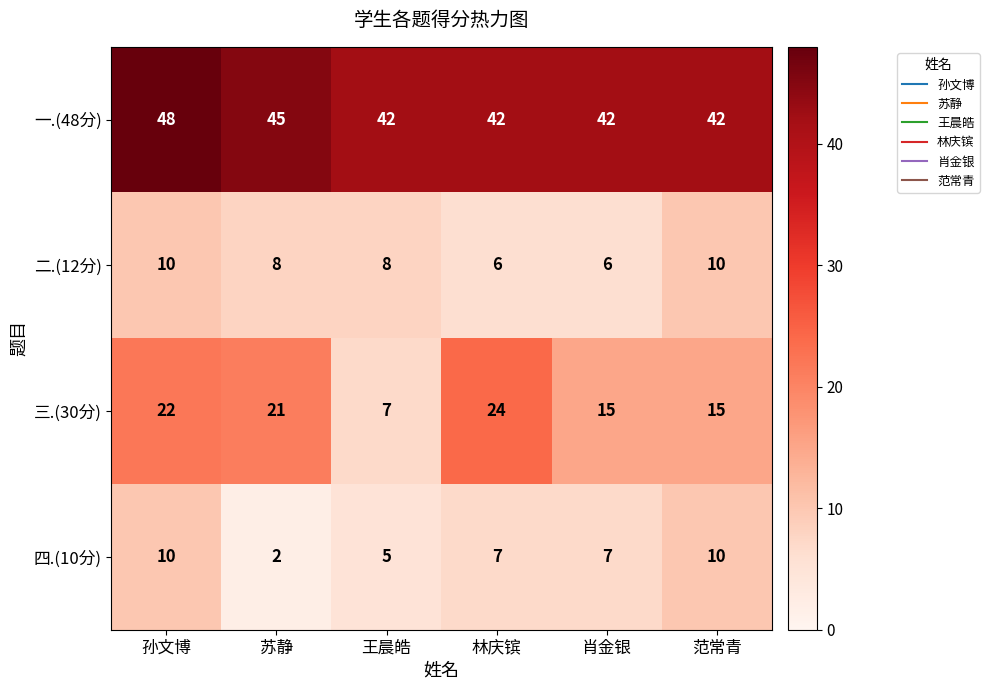

The value of 一.(48分) at 林庆镔 is 10. True or false?

False